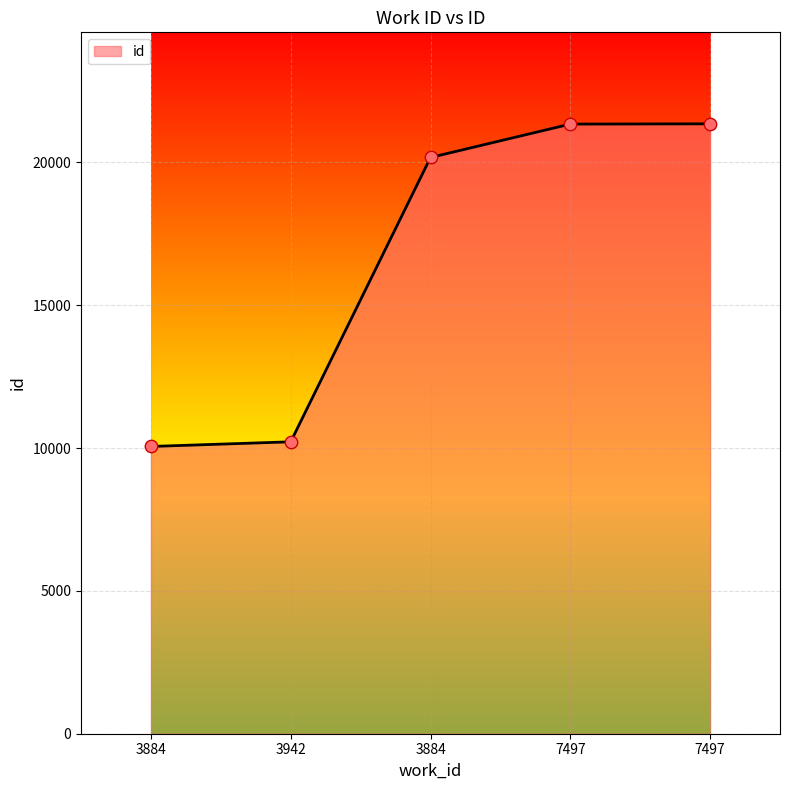

Approximately how many times larger is the value at 7497 compared to 7497?

1.0